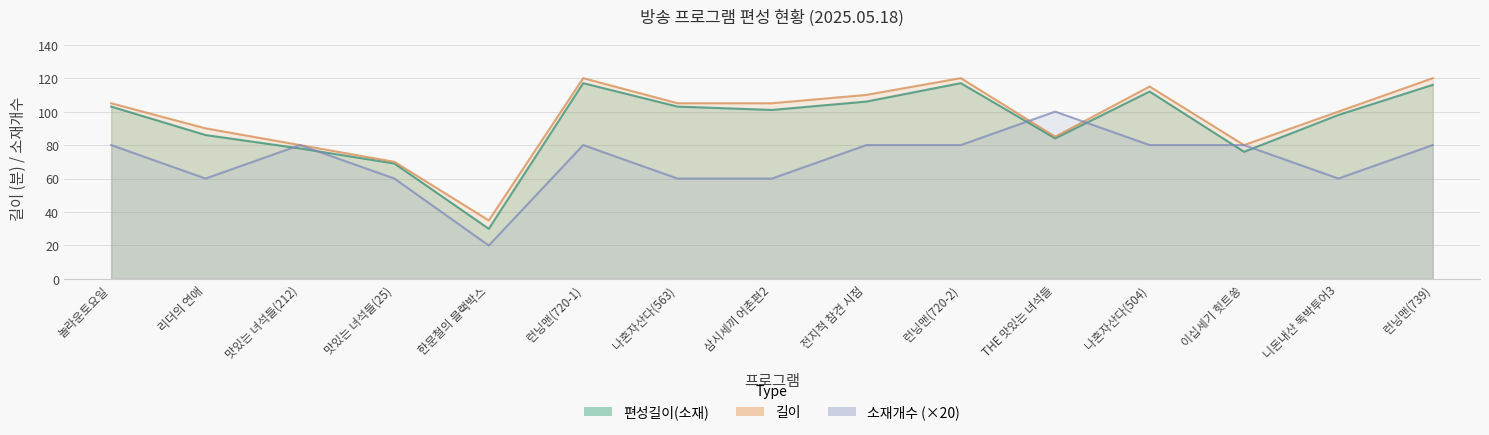

What is the difference between the maximum and second lowest values in the 편성길이(소재) series?

48